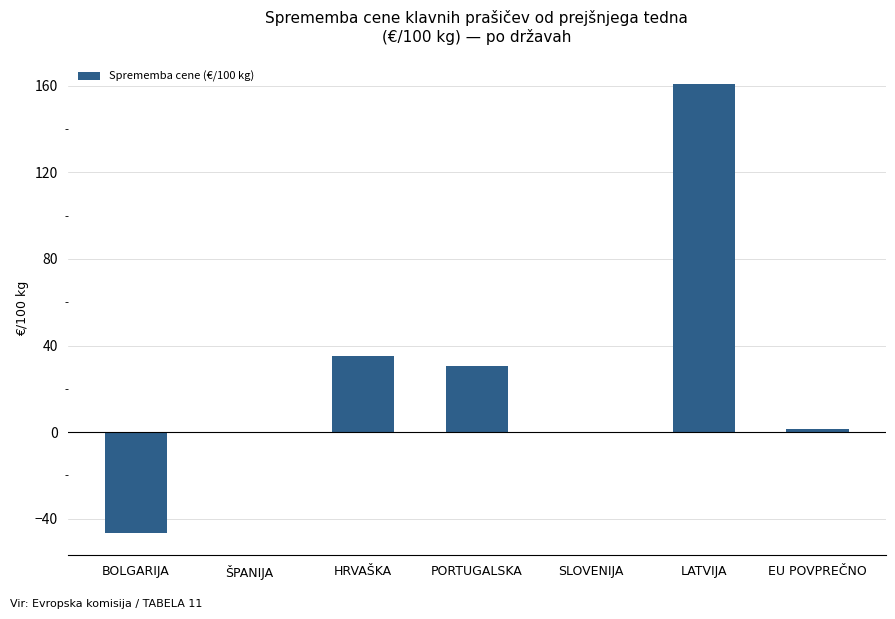

Which has a higher value, BOLGARIJA or PORTUGALSKA?

PORTUGALSKA